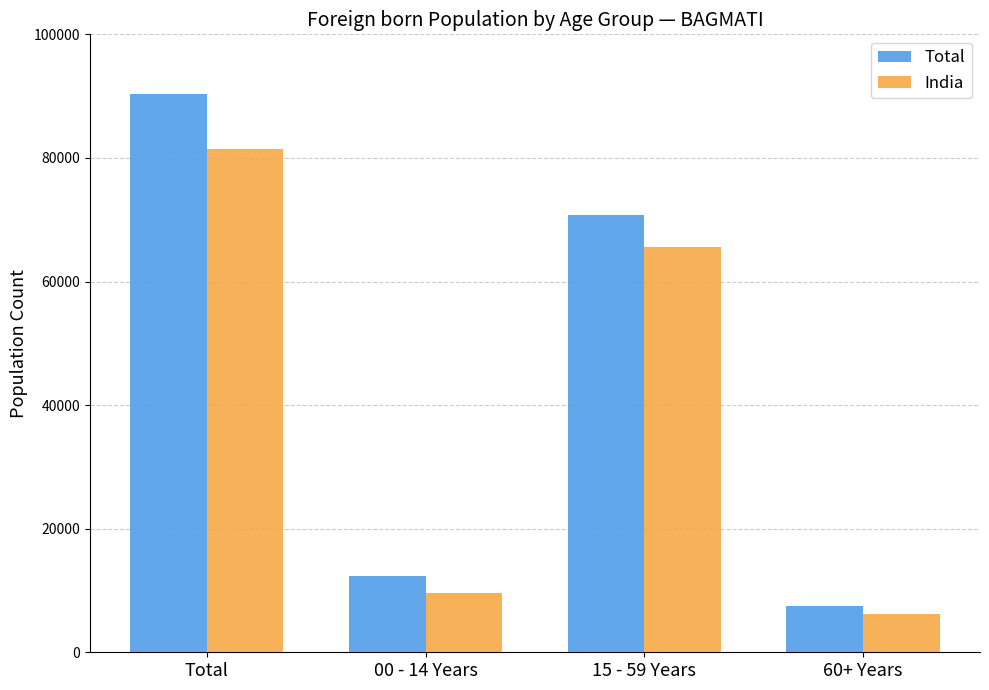

Read the Total value at 60+ Years.

7412